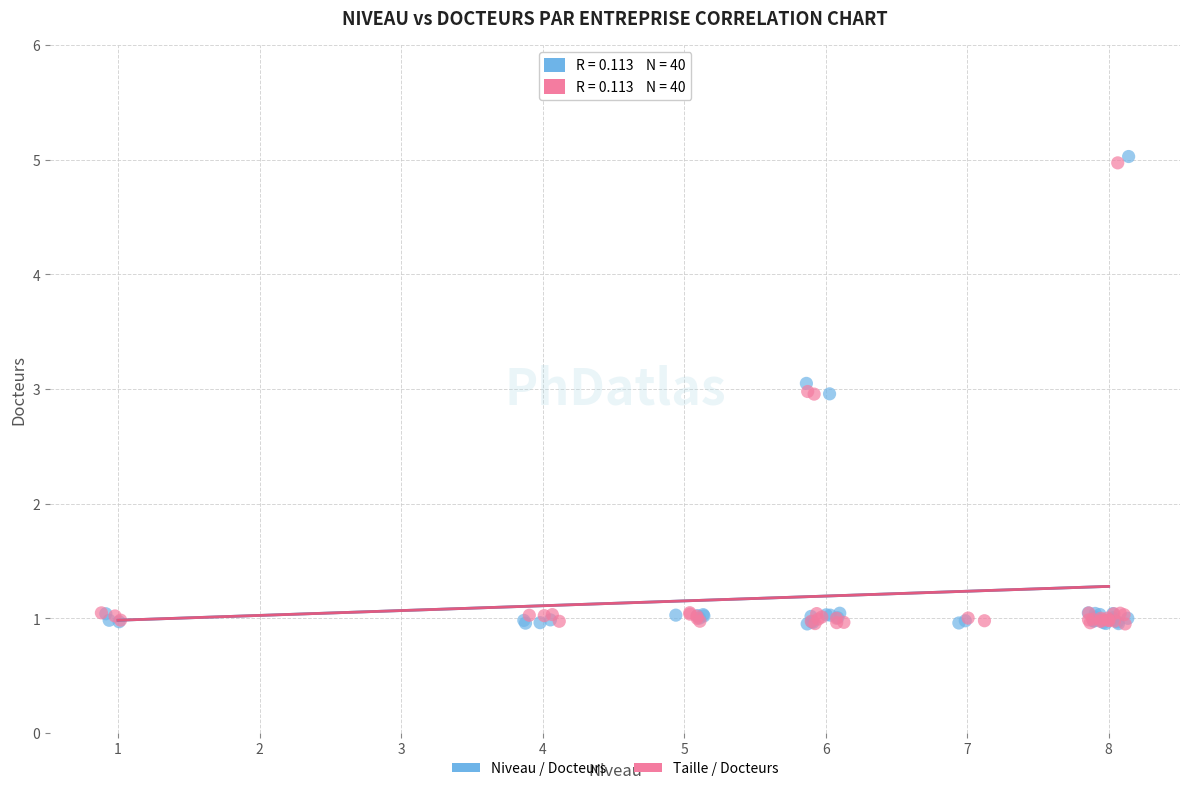

What are all the series names shown in the legend?

Niveau / Docteurs, Taille / Docteurs